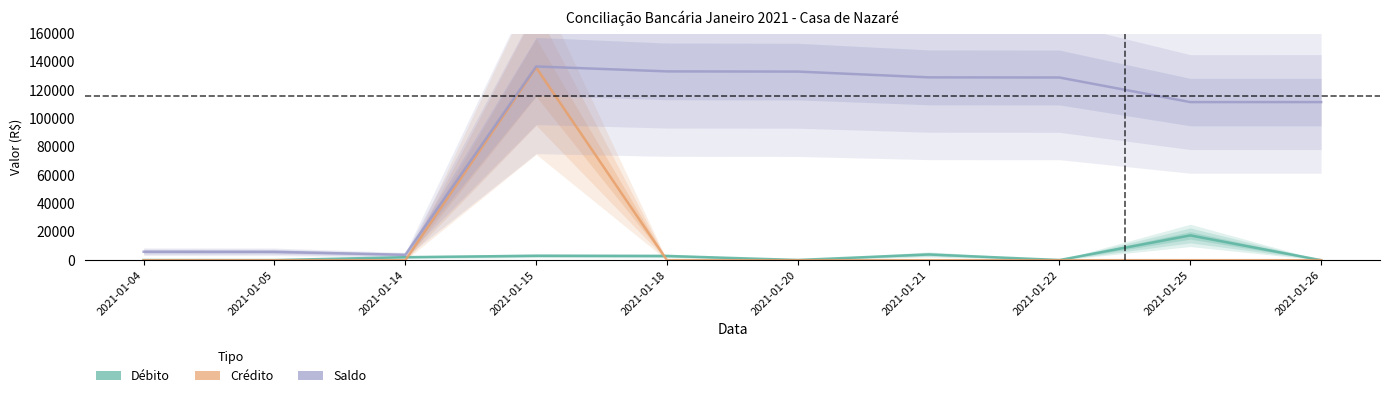

Rank the series at 2021-01-22 from lowest to highest value.

CREDITO, DEBITO, SALDO